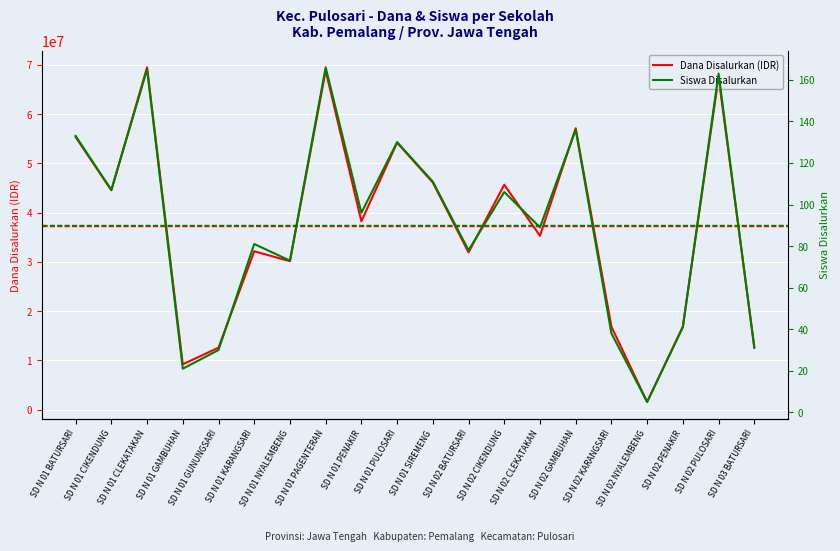

How many lines are shown in the chart?

2